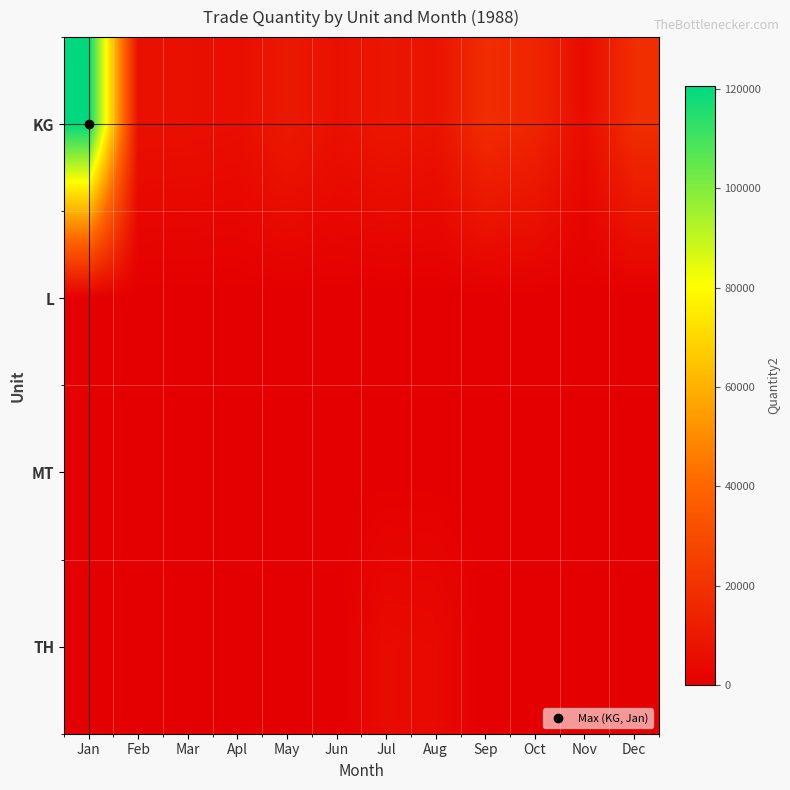

Between Apl and Aug, which is larger?

Aug